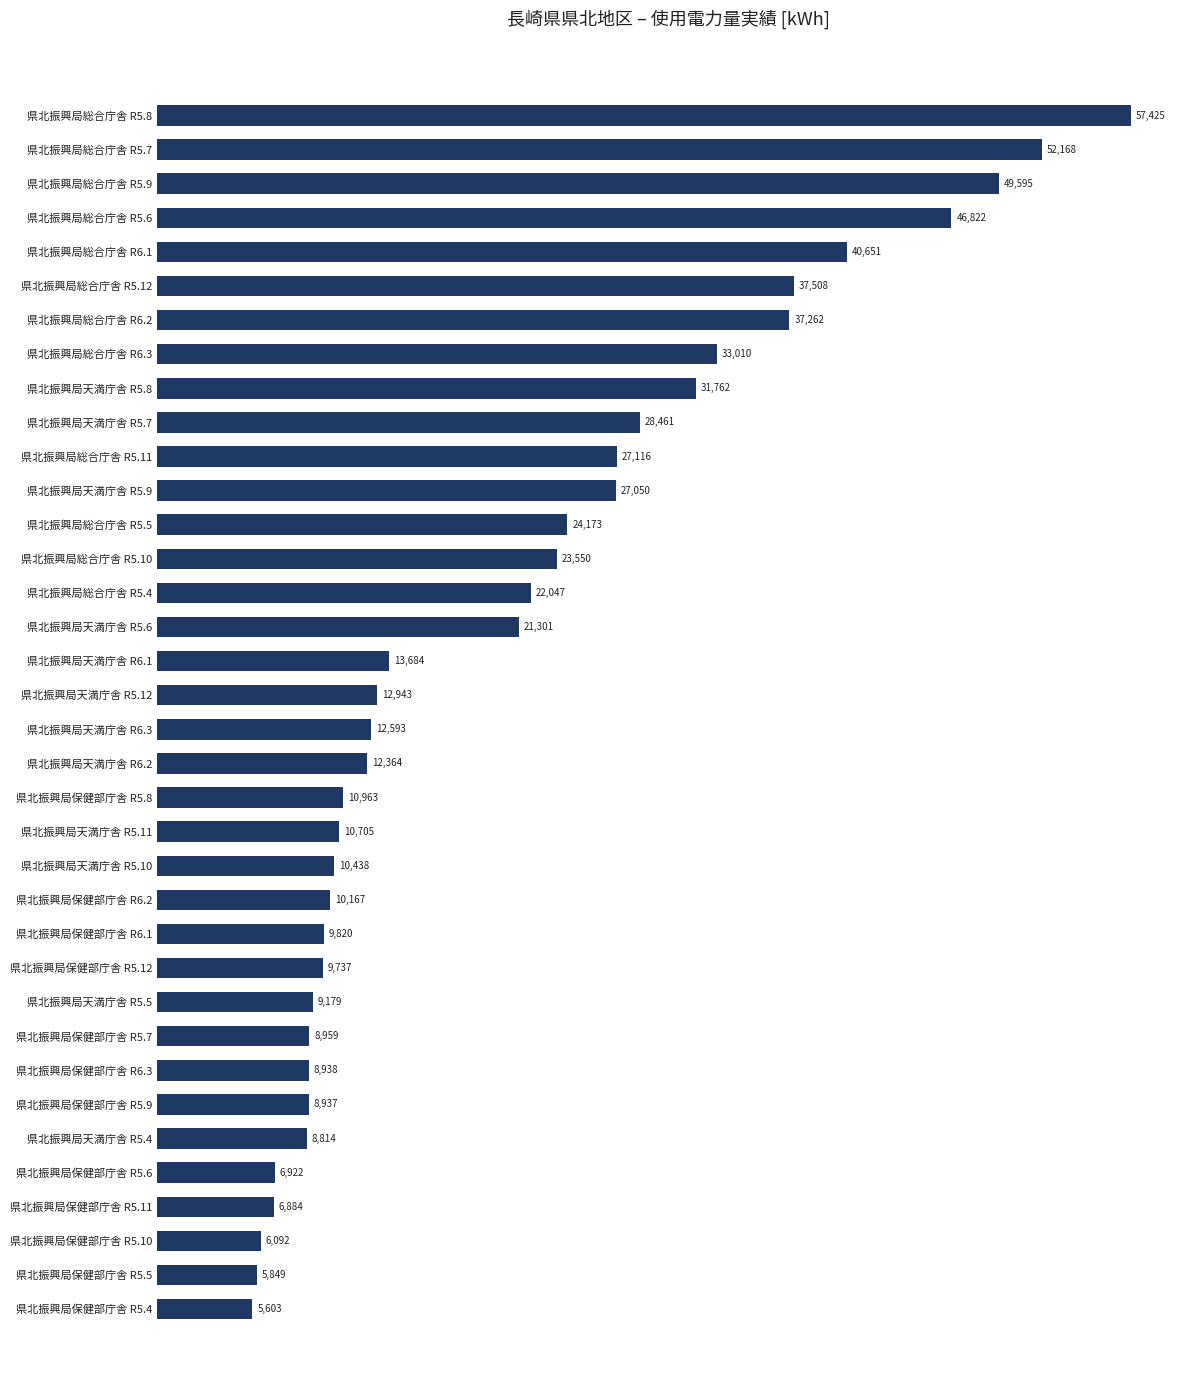

What is the difference between the maximum and minimum values?

51822